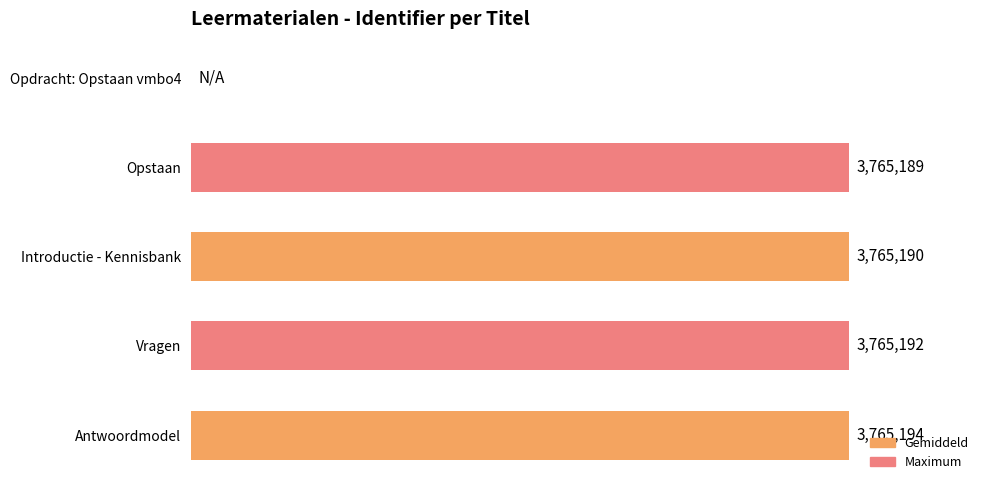

Rank the categories by value from highest to lowest.

Antwoordmodel, Vragen, Introductie - Kennisbank, Opstaan, Opdracht: Opstaan vmbo4